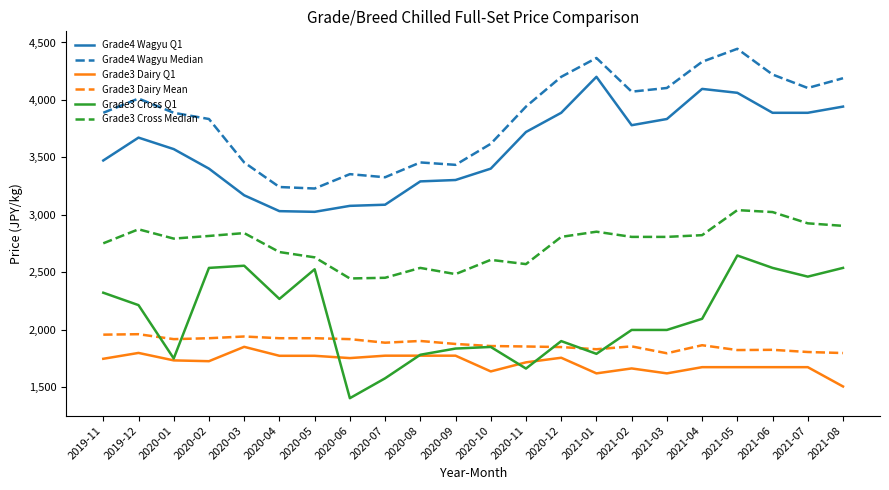

Which series changed the most between 2021-04 and 2021-08?

Grade3 Cross Q1